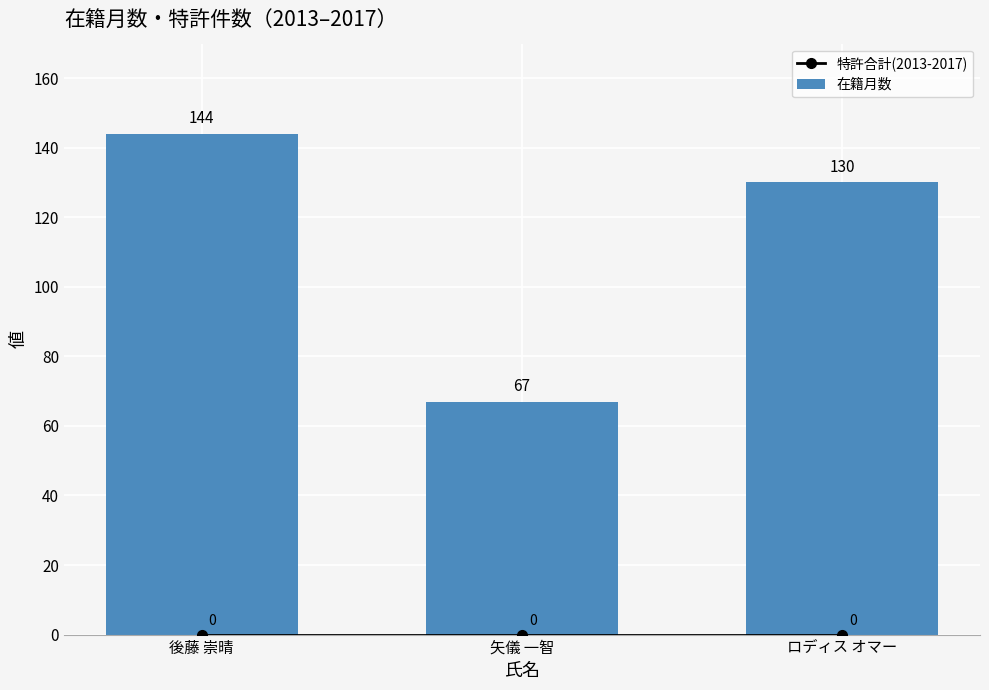

What is the total value across all series at ロディス オマー?

130